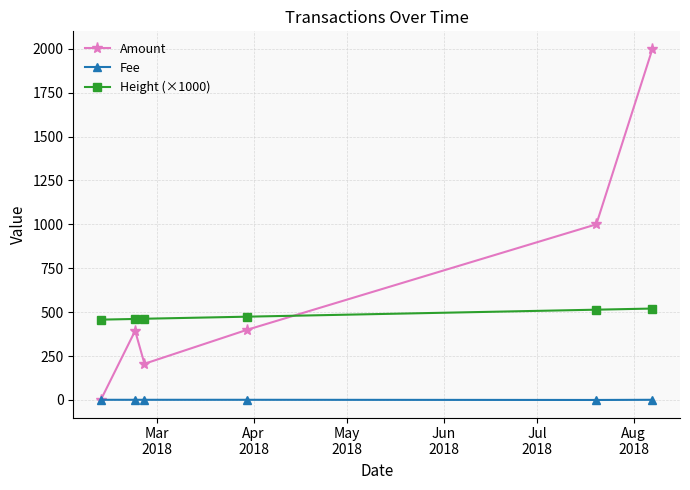

At how many categories does at least one series exceed 1242?

1